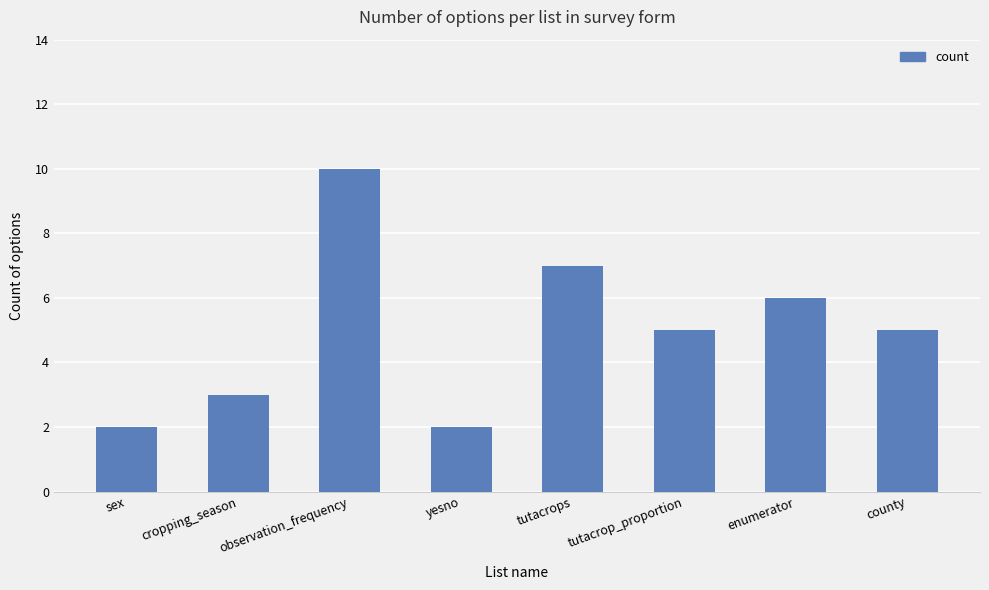

The value at county is 8. True or false?

False